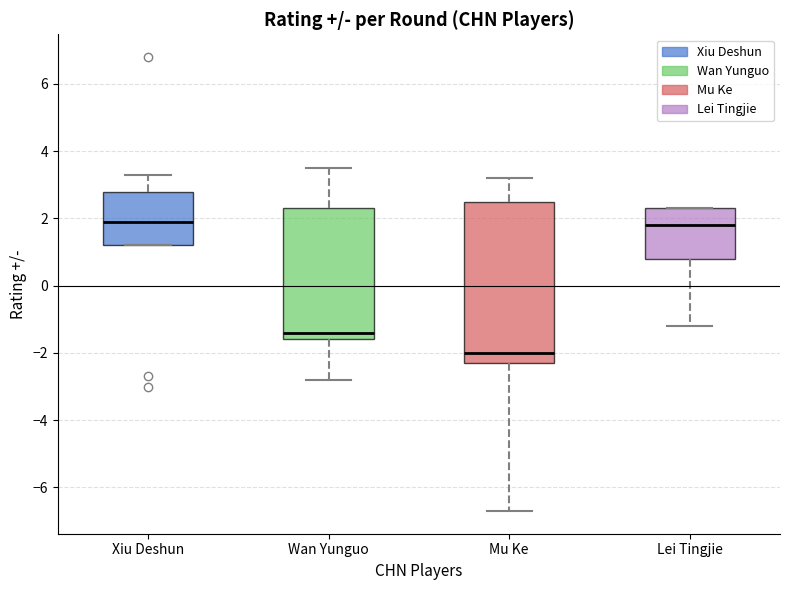

Which box has the lowest median line?

Mu Ke